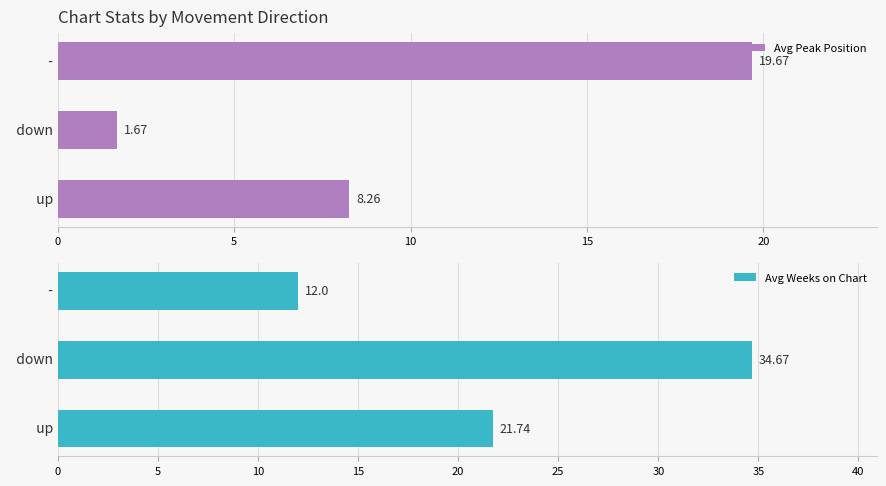

Rank the series by their maximum value, from lowest to highest.

Avg Peak Position, Avg Weeks on Chart